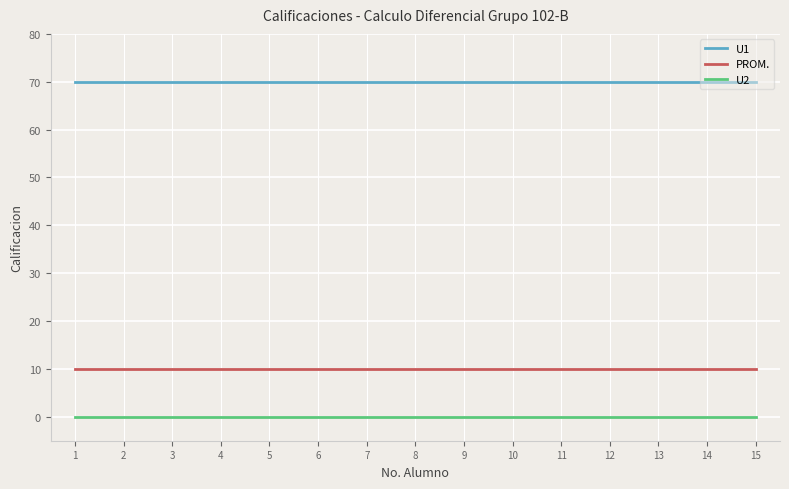

True or false: U2 and U1 intersect in this chart.

False